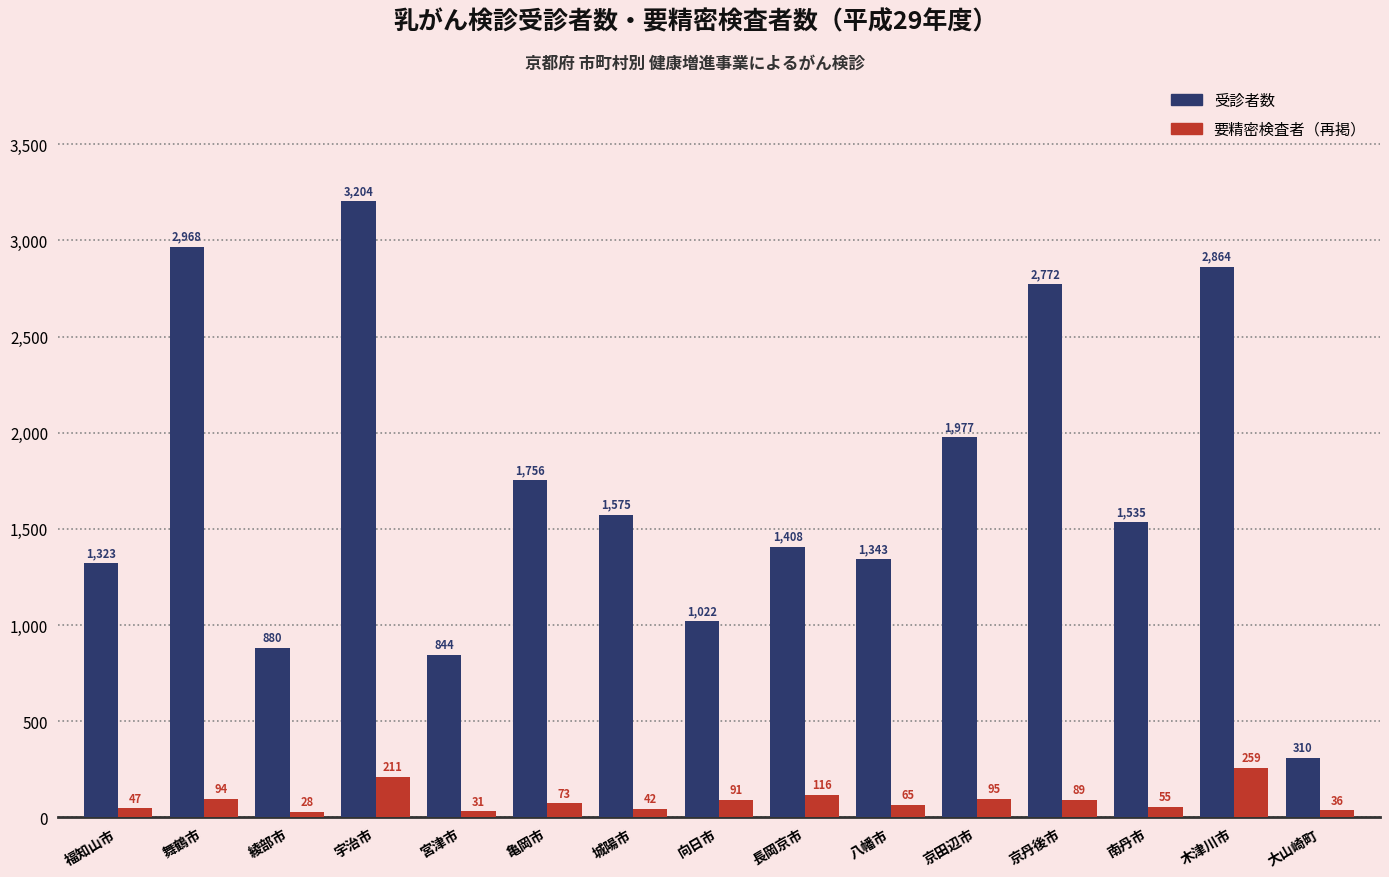

What is the difference between the highest and lowest values at 京丹後市?

2683